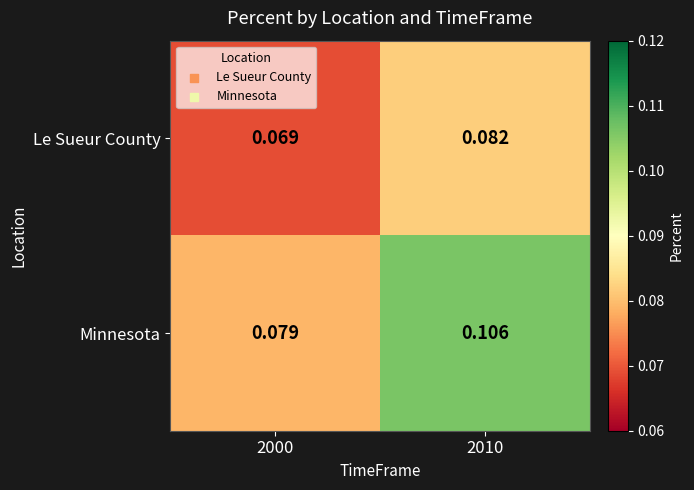

List the series in order of their peak value, highest first.

Minnesota, Le Sueur County